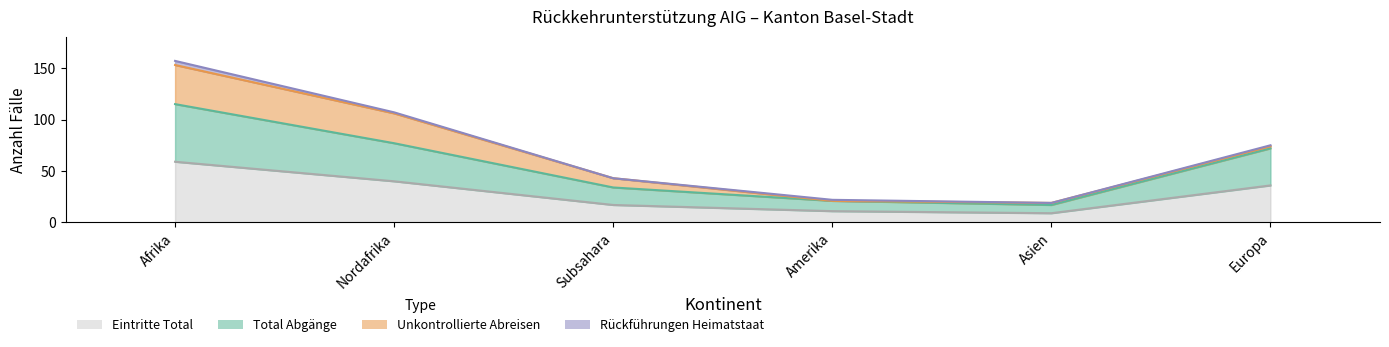

What is the approximate value of Eintritte Total at Afrika?

59